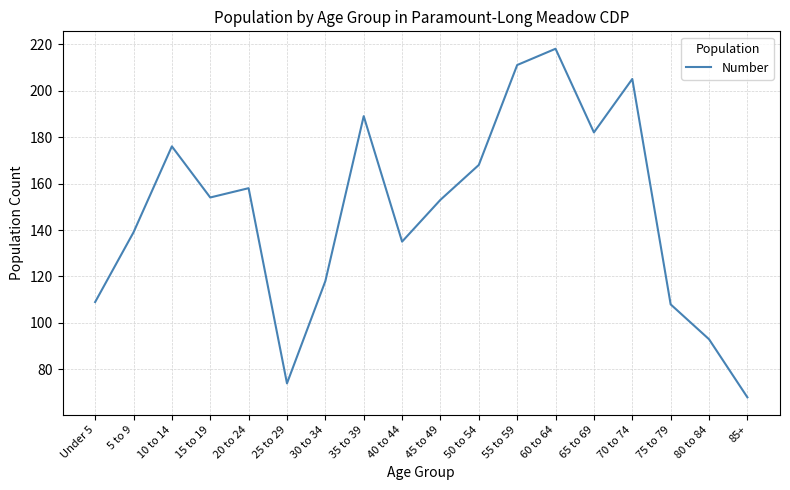

True or false: the data shows 30 at 40 to 44.

False